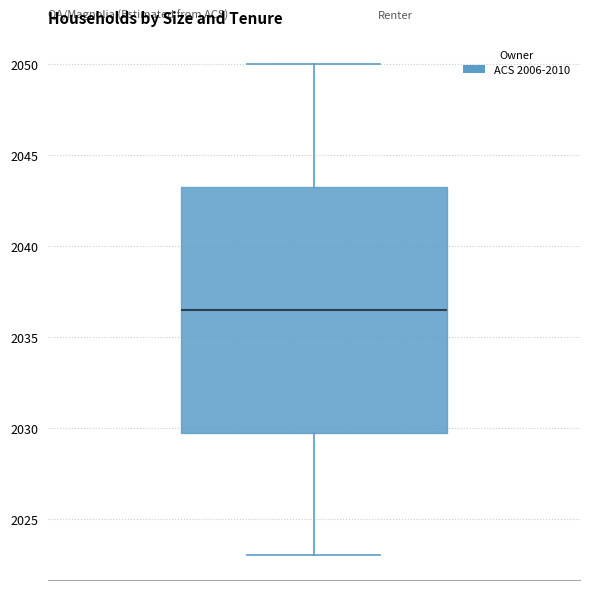

Where is the lower edge of the box on the y-axis? The values are not printed on the chart, so give them approximately, as read against the axis.

2030.0